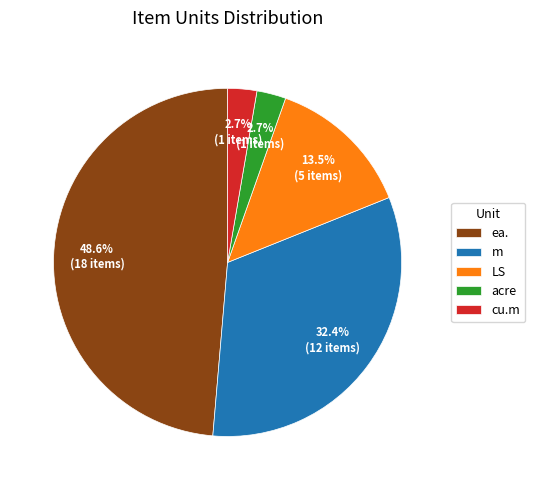

Does any single category account for the majority?

No